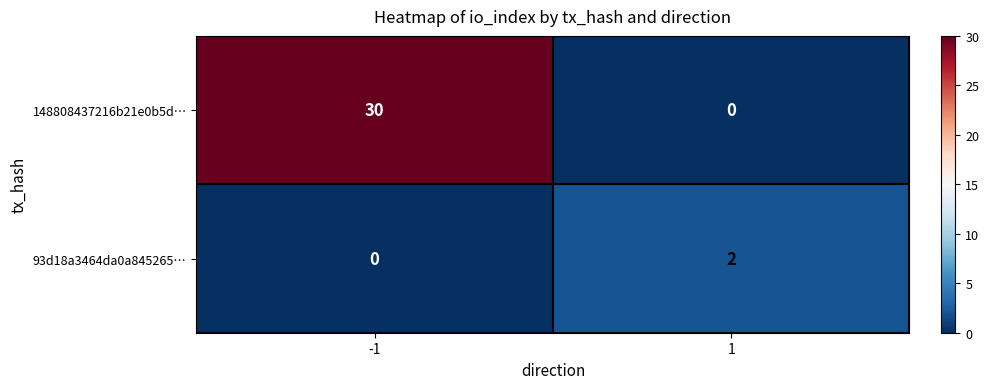

Is it true that 148808437216b21e0b5d… equals -12 at 1?

False